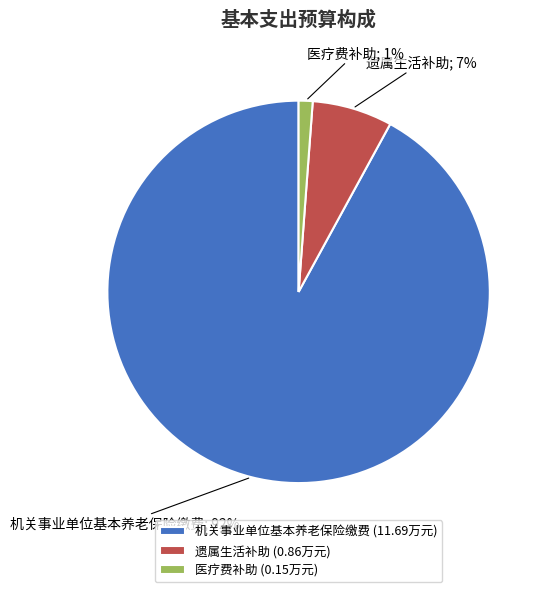

To the nearest percent, what is the difference between the 机关事业单位基本养老保险缴费 (11.69万元) and 医疗费补助 (0.15万元) slice percentages?

91%